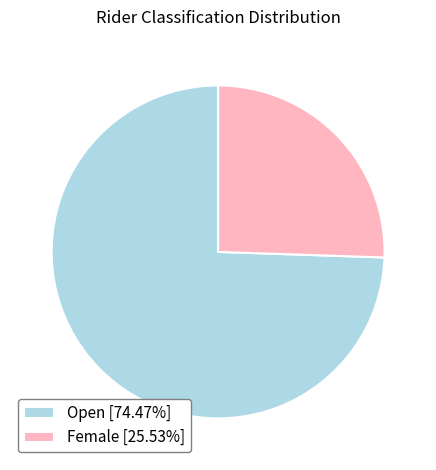

Is there any slice that represents more than half of the pie?

Yes